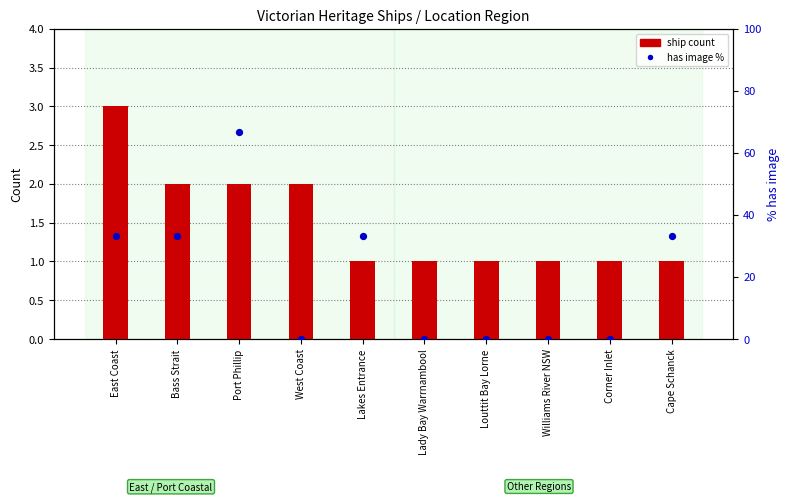

What is the total value across all series at Williams River NSW?

1.0